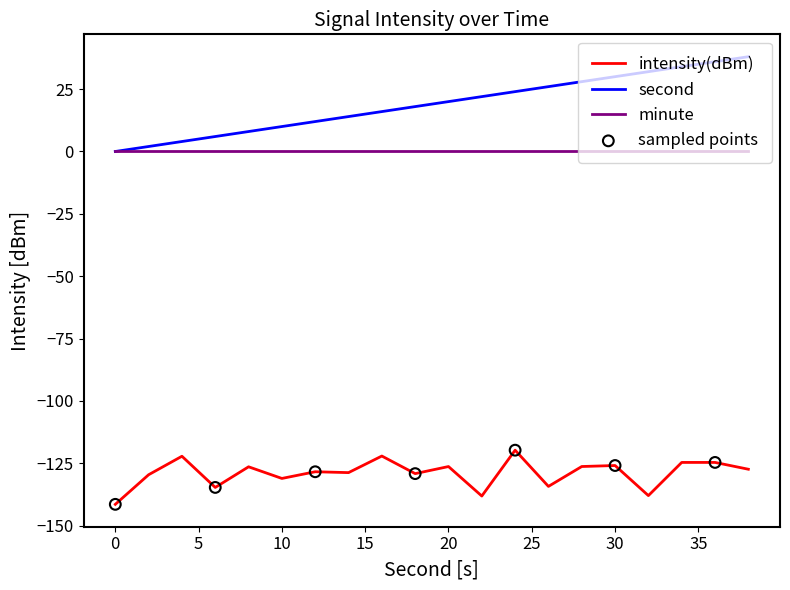

Which series has the largest total across all categories?

second